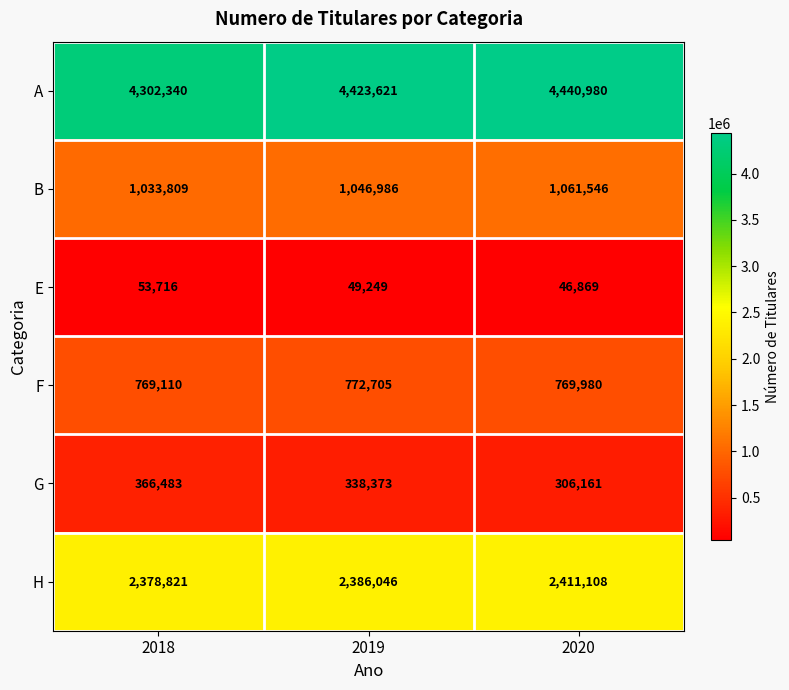

Where is H nearest to the value 2394964?

2019